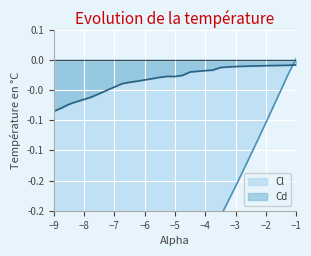

Which has a higher value, -3.25 or -6.0?

-3.25